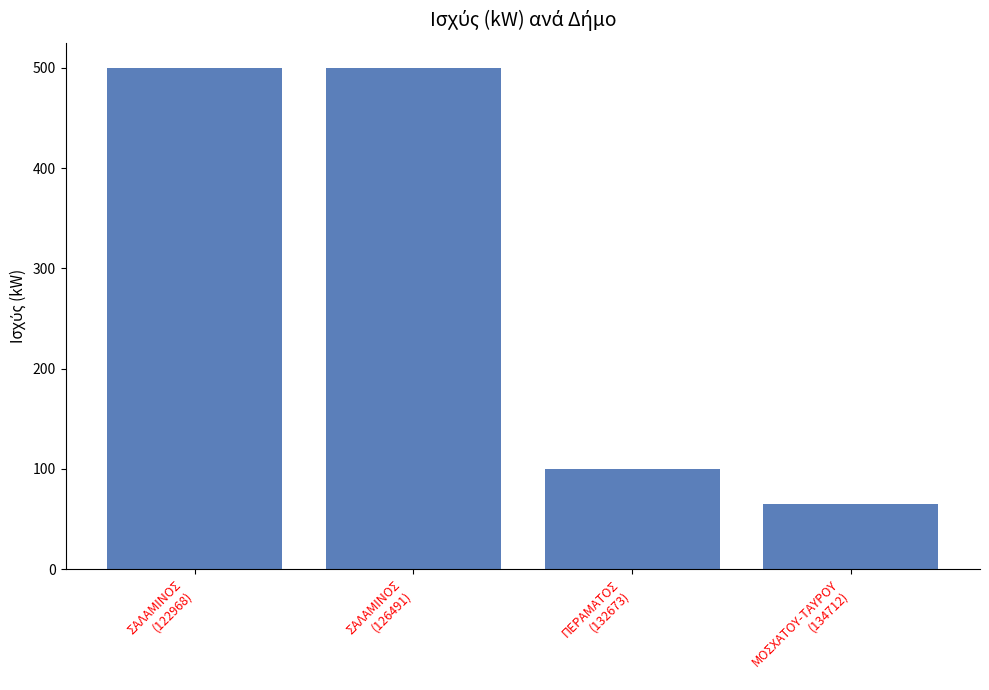

How many values are below 499?

2